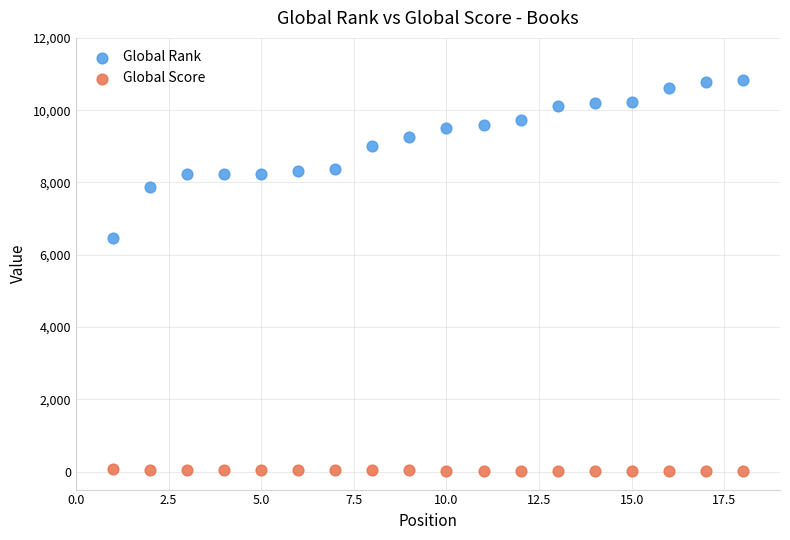

Across all data points, what is the range of Y values (max minus min)?

10828